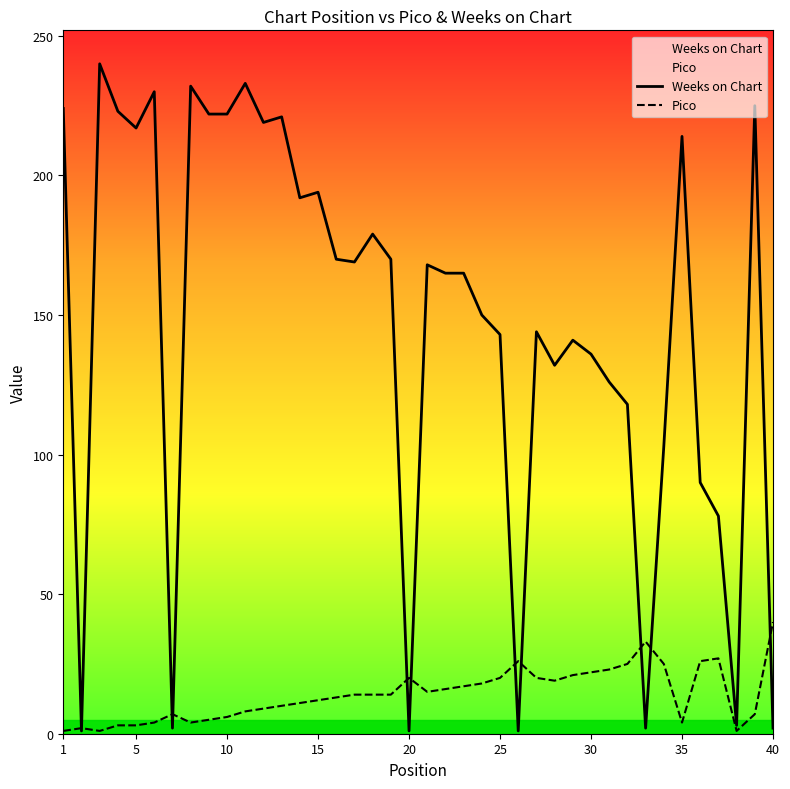

Which series has the largest total across all categories?

Weeks on Chart